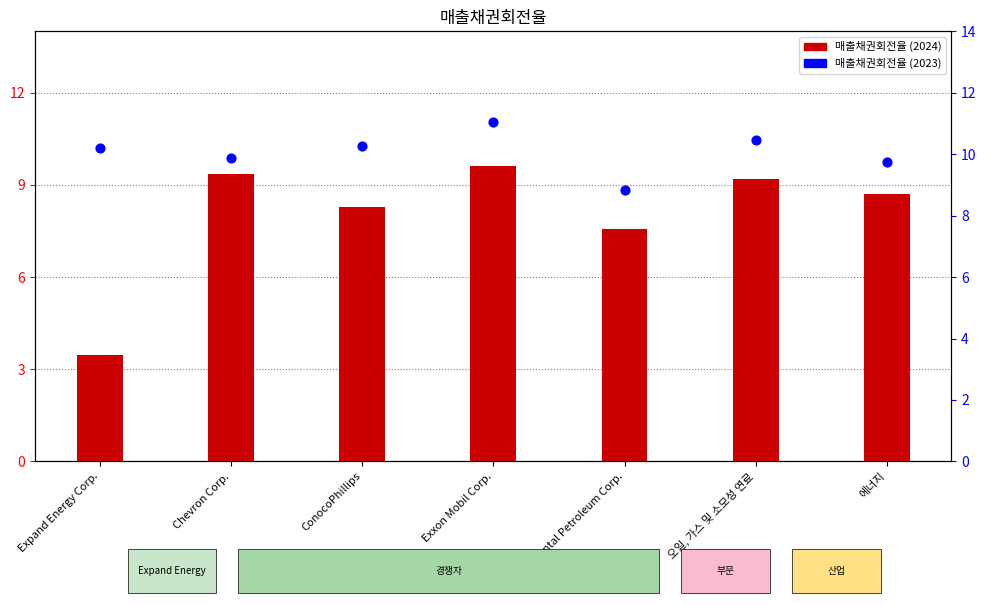

Which series has the widest spread of Y values?

매출채권회전율 (2024)